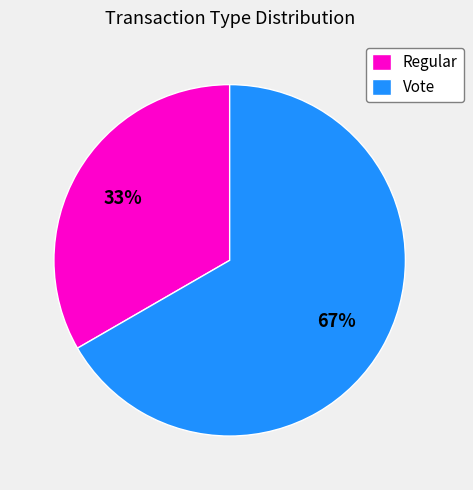

Is it true that Regular is 40% of the pie?

False